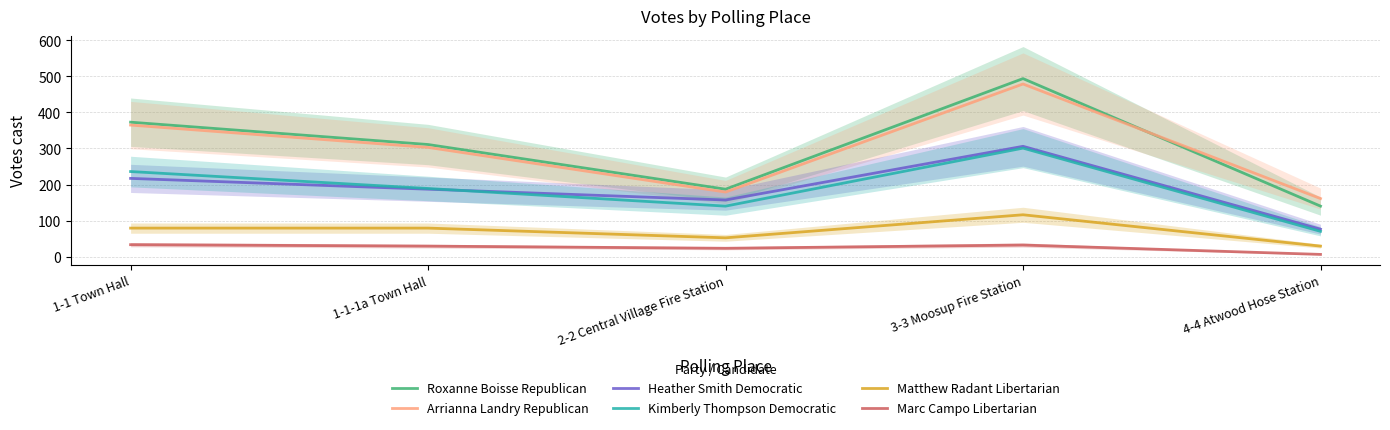

What are all the series names shown in the legend?

Roxanne Boisse Republican, Arrianna Landry Republican, Heather Smith Democratic, Kimberly Thompson Democratic, Matthew Radant Libertarian, Marc Campo Libertarian